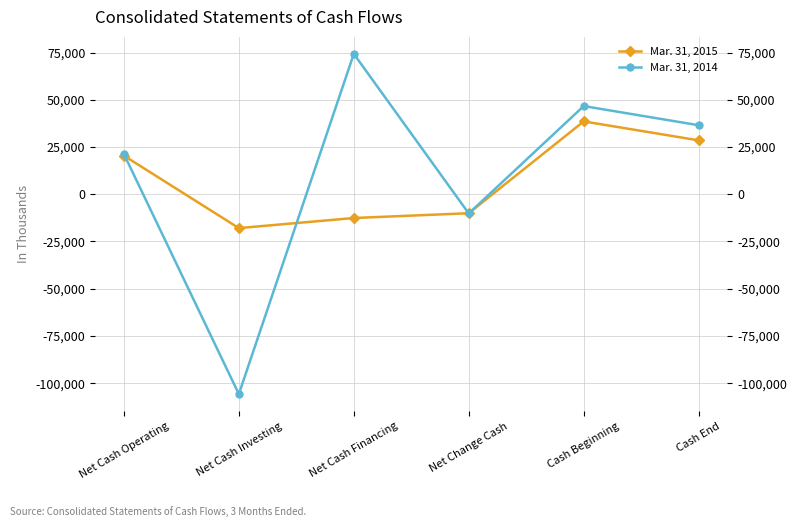

What are all the series names shown in the legend?

Mar. 31, 2015, Mar. 31, 2014